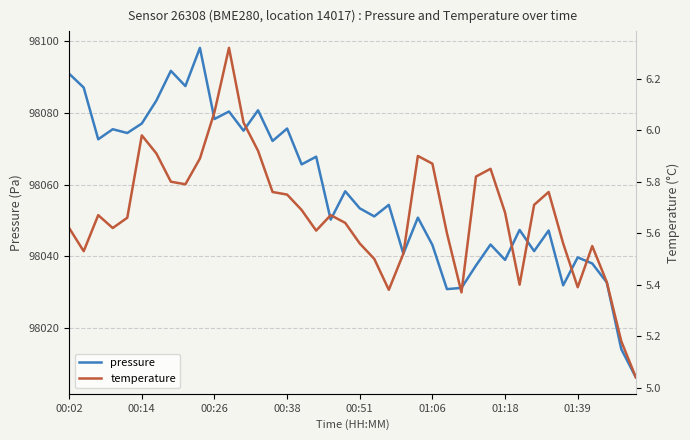

What is the smallest value displayed?

5.0